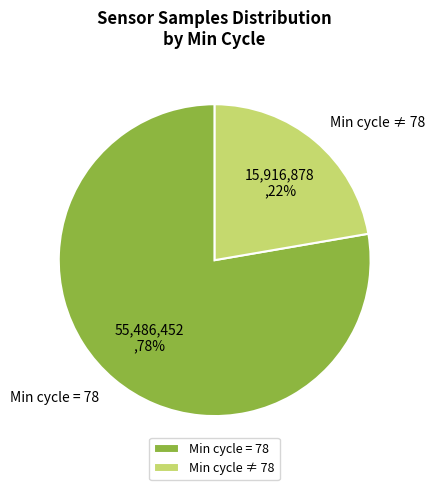

Is it true that Min cycle = 78 is 72% of the pie?

False